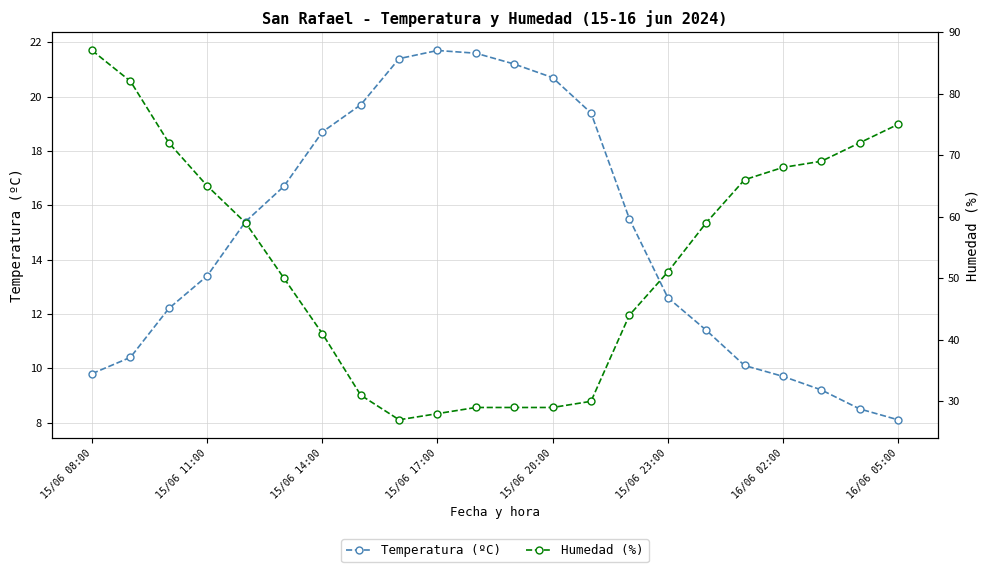

True or false: Temperatura (ºC) has a value of 7.6 at 15/06 14:00.

False